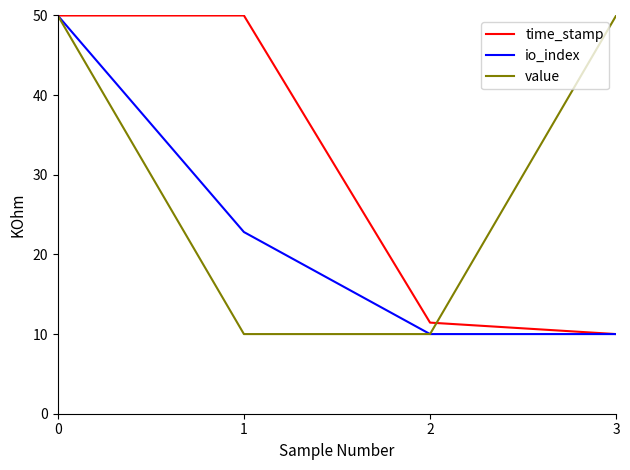

What is the difference between the second highest and second lowest values in the value series?

40.0